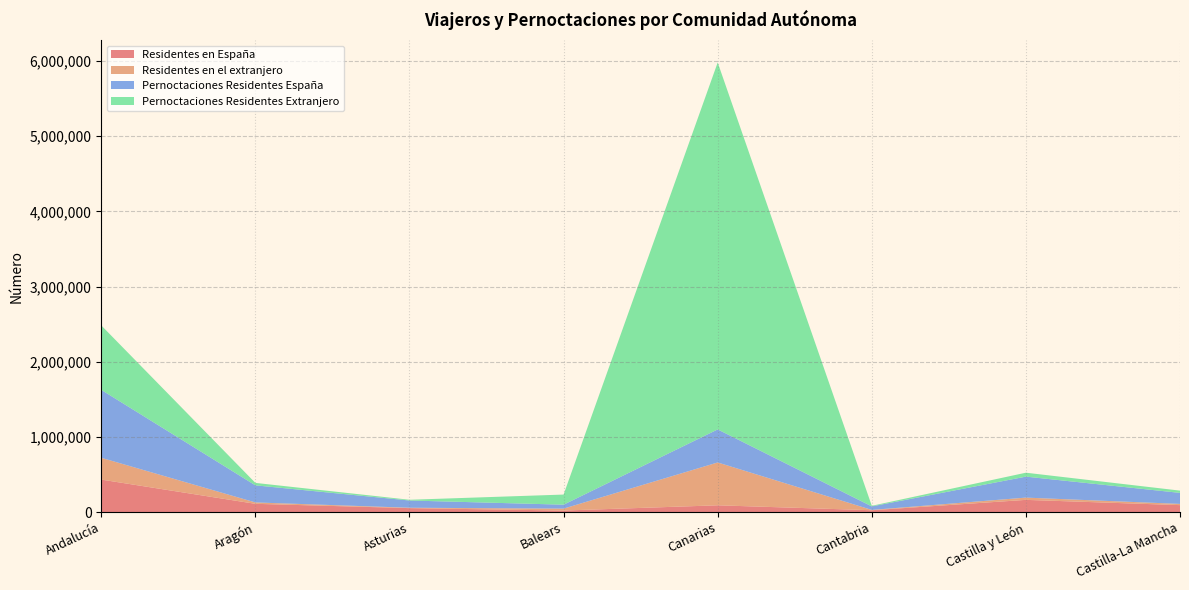

Reading left to right, transcribe all the data shown in this chart.

Residentes en España: Andalucía=433405	Aragón=111089	Asturias=53812	Balears=21577	Canarias=91321	Cantabria=25648	Castilla y León=163609	Castilla-La Mancha=93639
Residentes en el extranjero: Andalucía=289678	Aragón=18361	Asturias=5025	Balears=25509	Canarias=569726	Cantabria=4177	Castilla y León=30078	Castilla-La Mancha=16214
Pernoctaciones Residentes España: Andalucía=903317	Aragón=227261	Asturias=96372	Balears=52437	Canarias=439581	Cantabria=46917	Castilla y León=279014	Castilla-La Mancha=146550
Pernoctaciones Residentes Extranjero: Andalucía=857290	Aragón=32556	Asturias=9740	Balears=134626	Canarias=4880244	Cantabria=8031	Castilla y León=52149	Castilla-La Mancha=30155